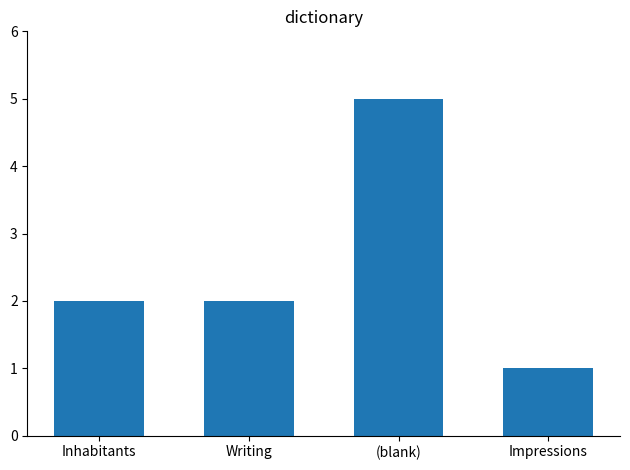

What is the maximum value shown in the chart?

5